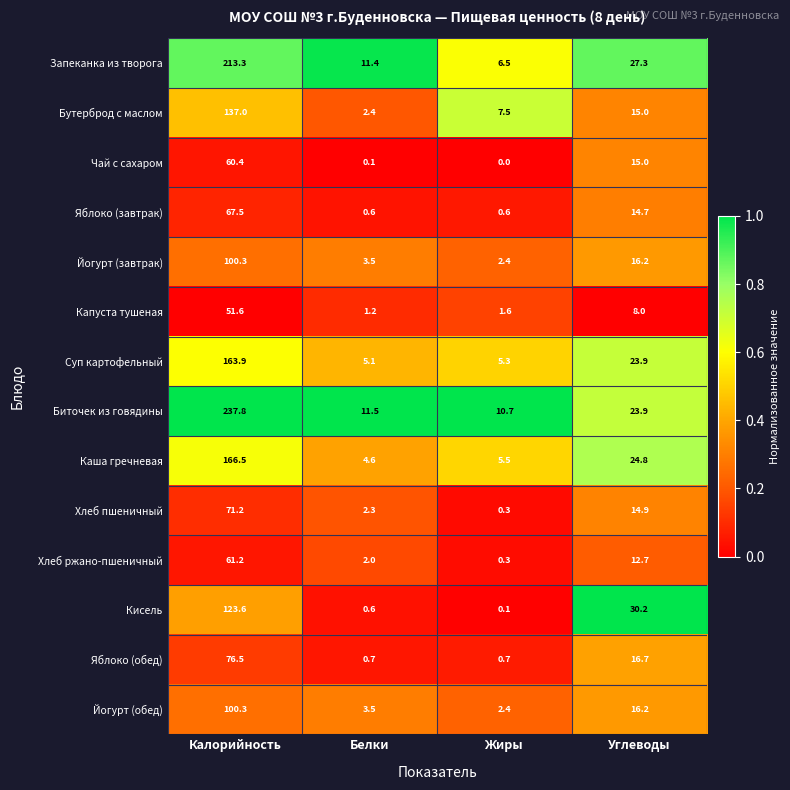

What is the total value across all series at Углеводы?

259.5